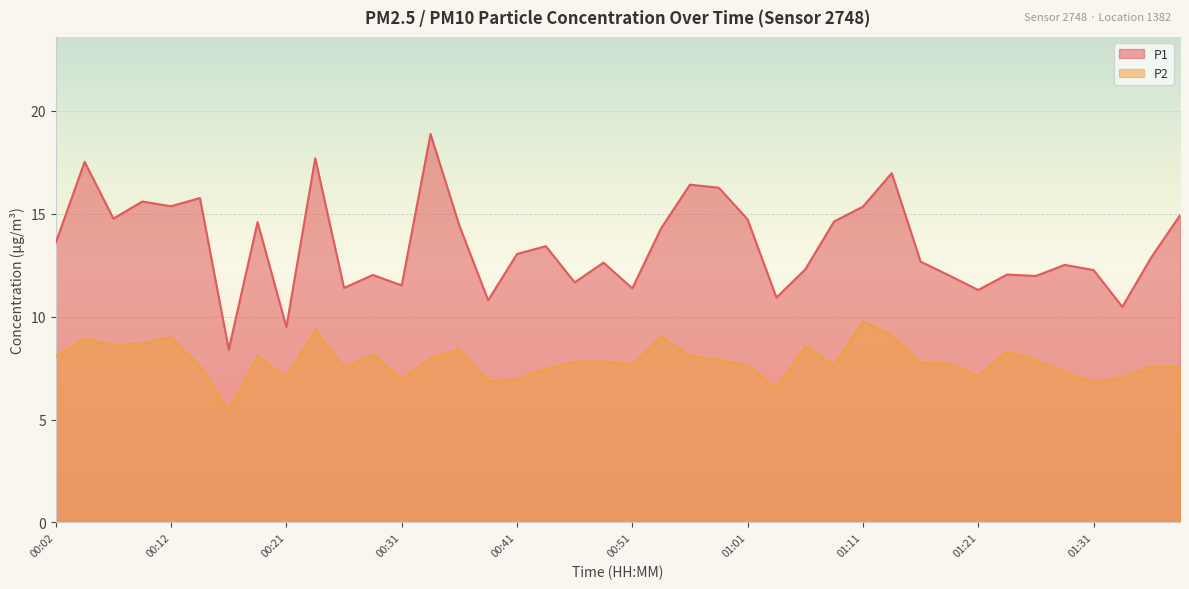

What value does the P2 series have at 00:21?

7.0